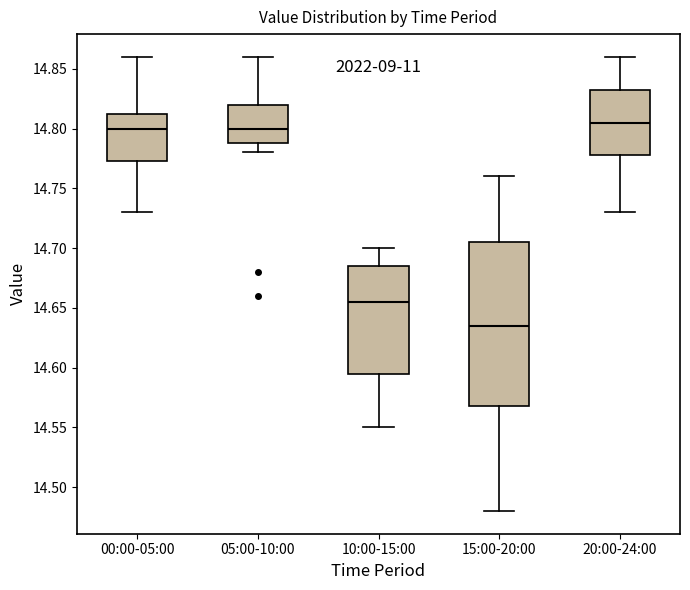

Where does the lower whisker of the box for 10:00-15:00 end on the y-axis? The values are not printed on the chart, so give them approximately, as read against the axis.

14.550